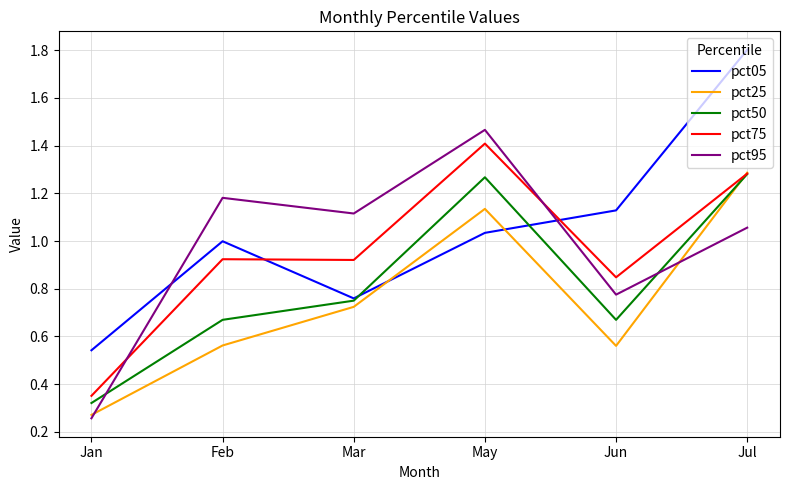

Which series changed the most between Jun and Jul?

pct25